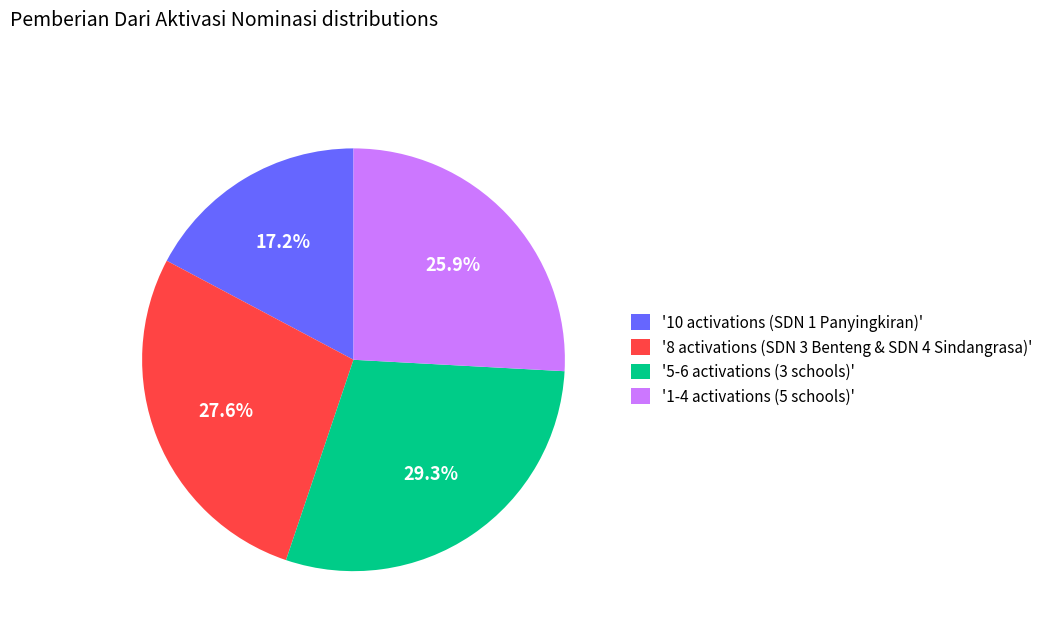

What is the smallest slice in the pie chart?

'10 activations (SDN 1 Panyingkiran)'